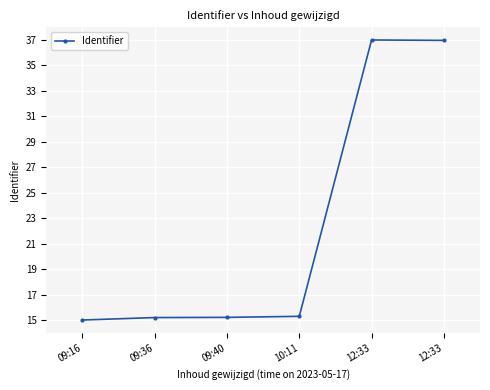

What is the sum of the values at 12:33 and 09:16?

52.0